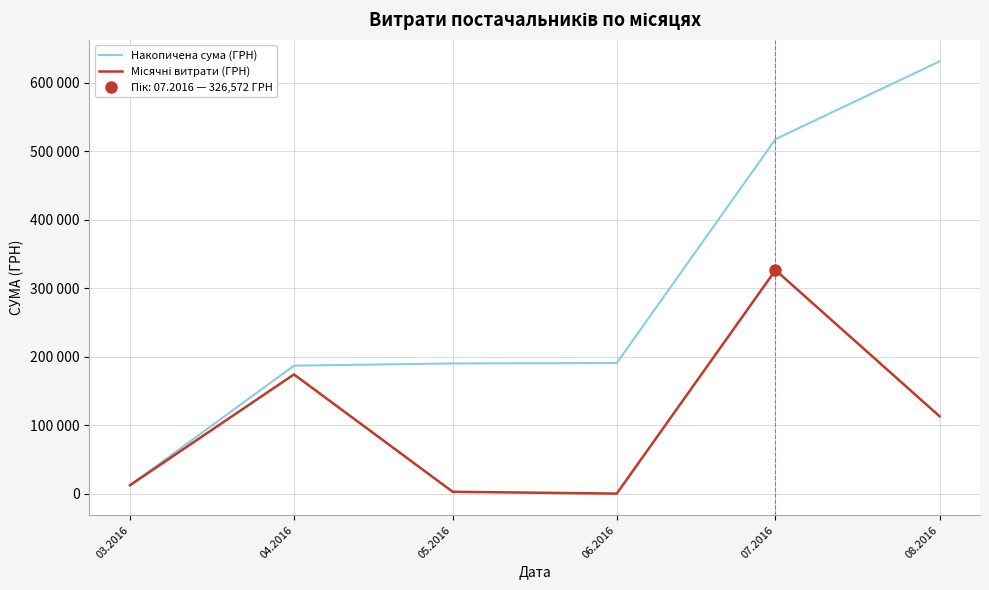

Is this an area chart (filled region under the line)?

No